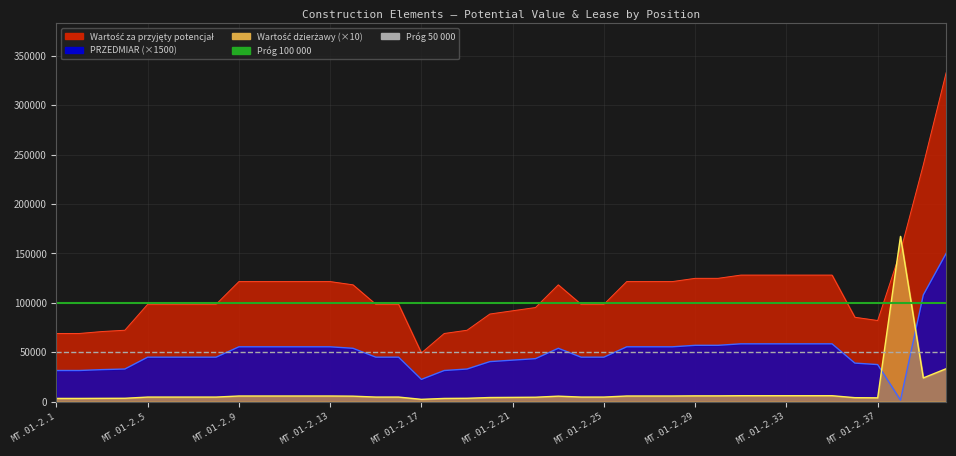

The value of Próg 50 000 at MT.01-2.5 is 50000. True or false?

True